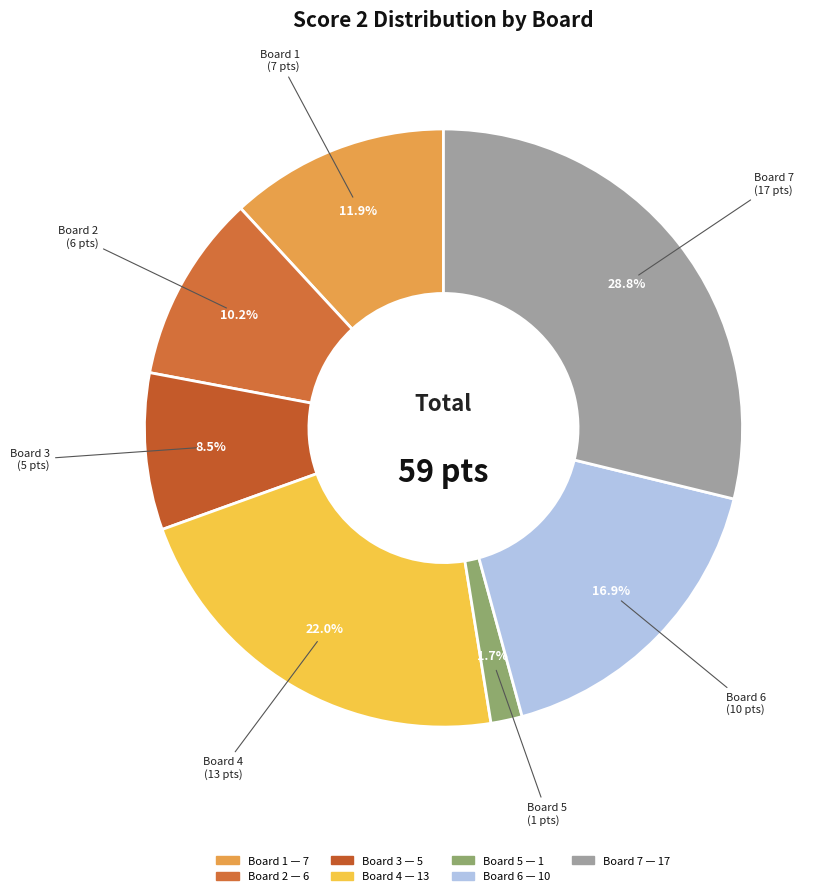

To the nearest percent, what portion does Board 4 represent?

22%